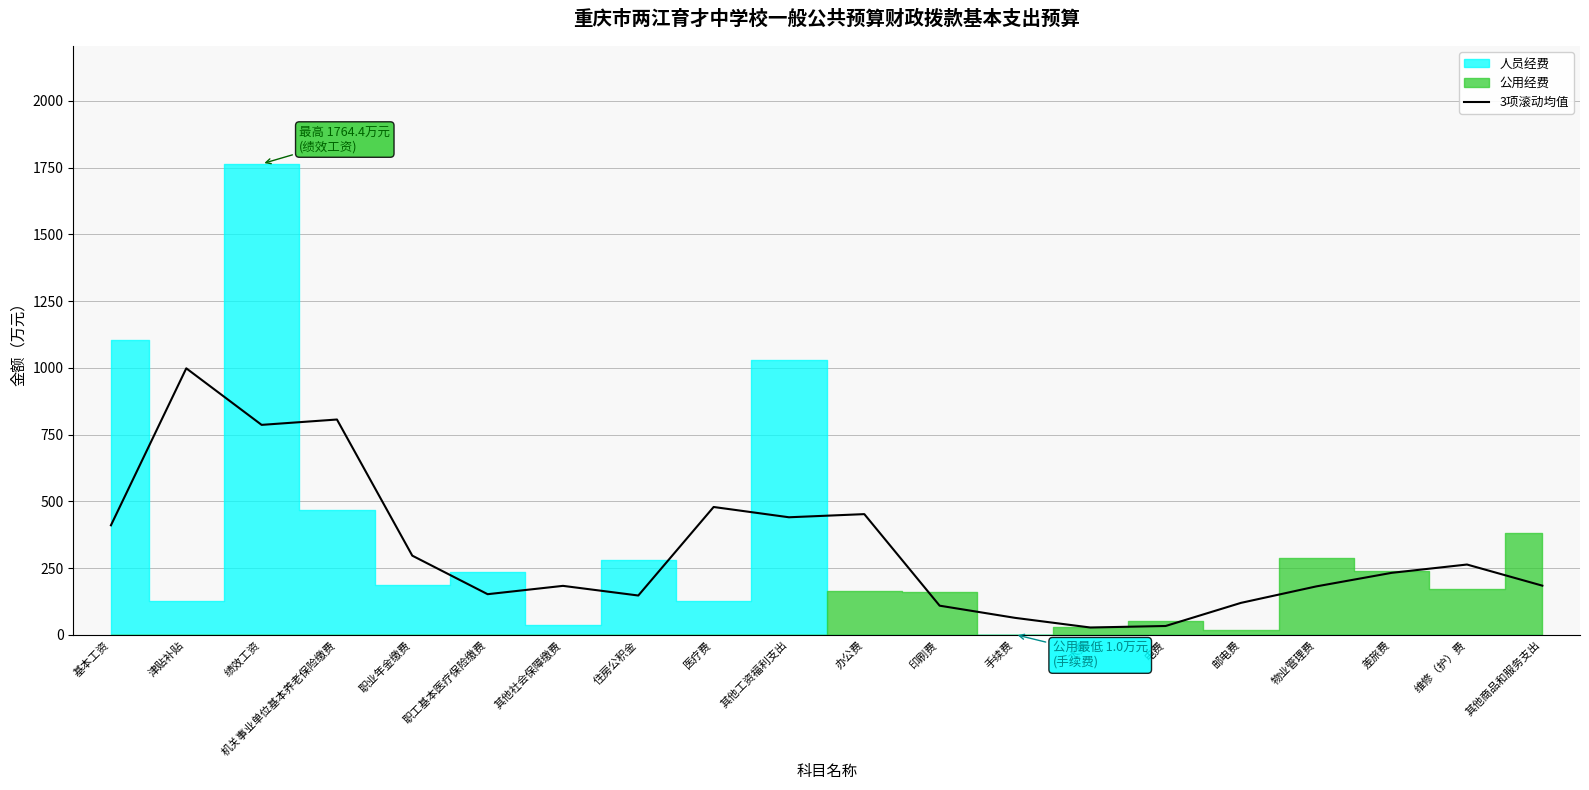

What is the difference between the values at 机关事业单位基本养老保险缴费 and 邮电费?

687.0